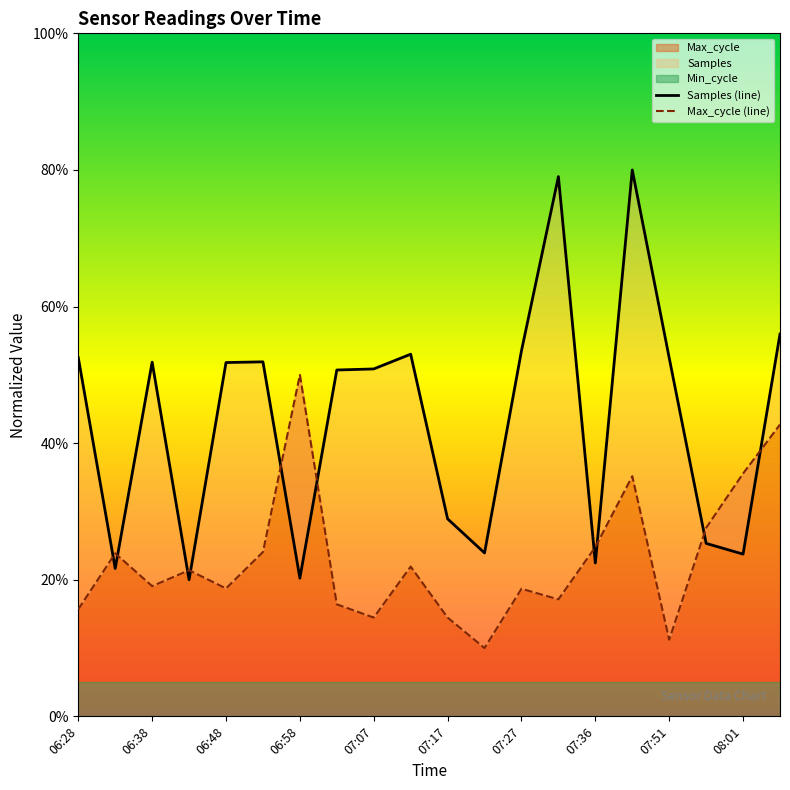

What is the difference between the maximum and minimum values in the Max_cycle (line) series?

0.4